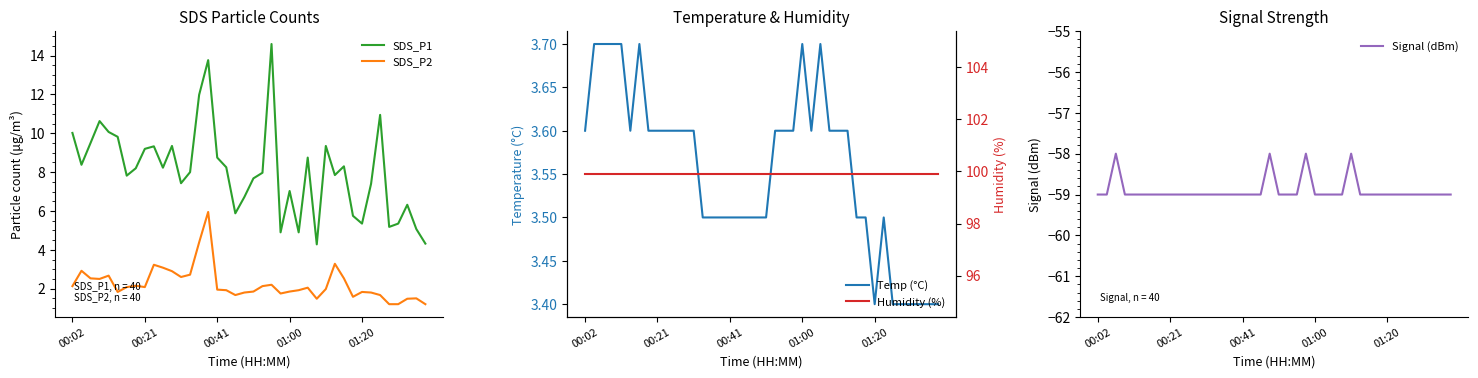

Does the chart display data point markers on the line(s)?

No